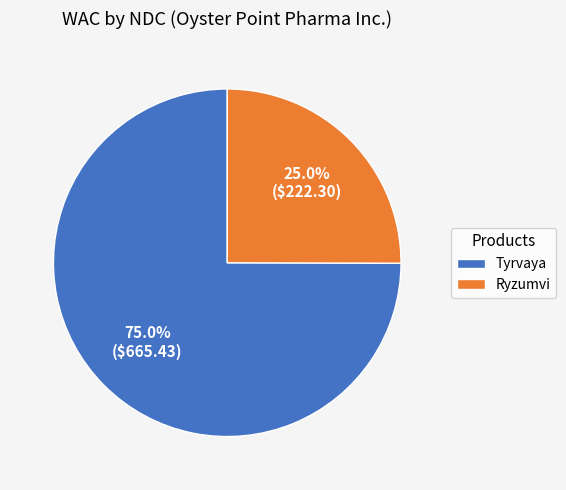

Which slice is the smallest?

Ryzumvi